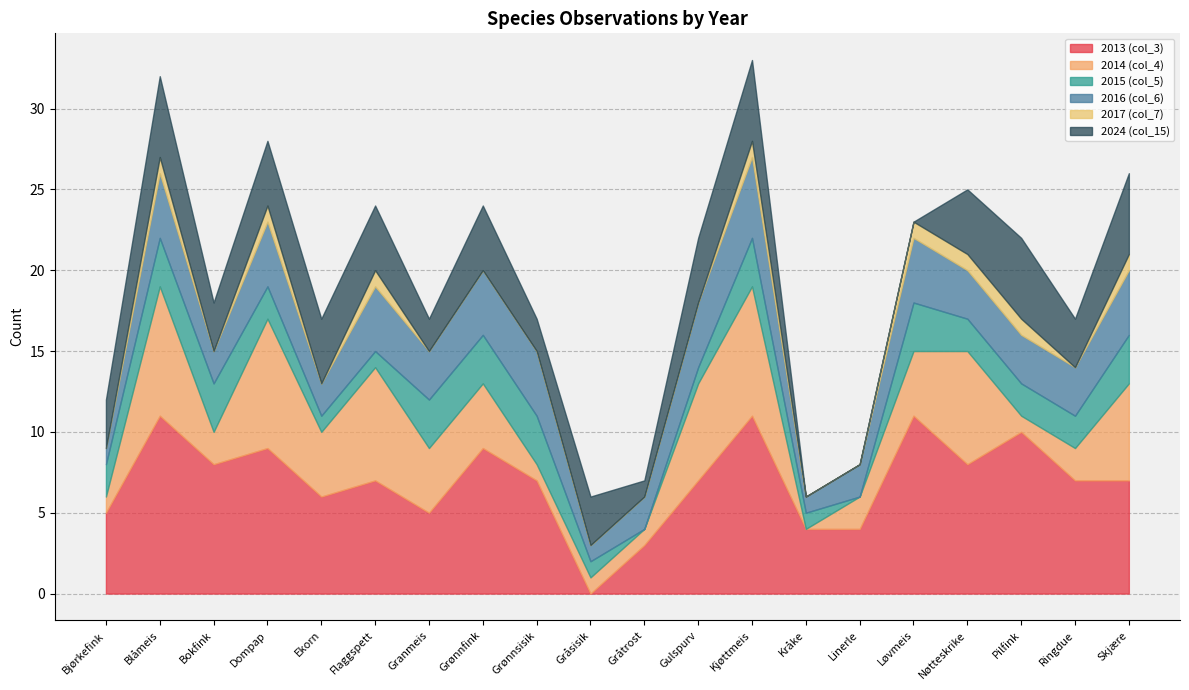

Count the number of data series in this chart.

6